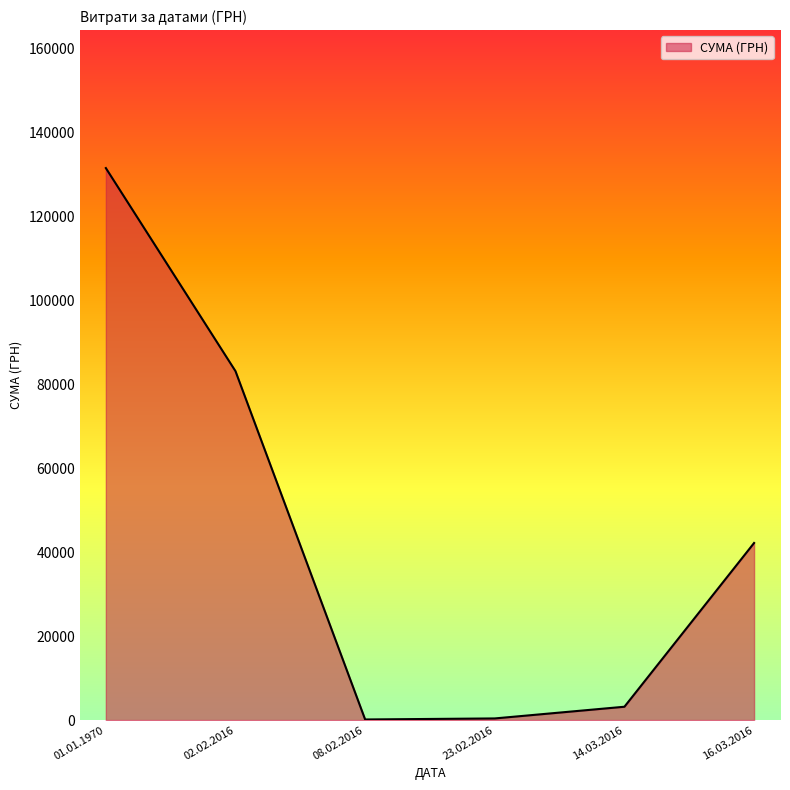

Count the number of categories in the chart.

6